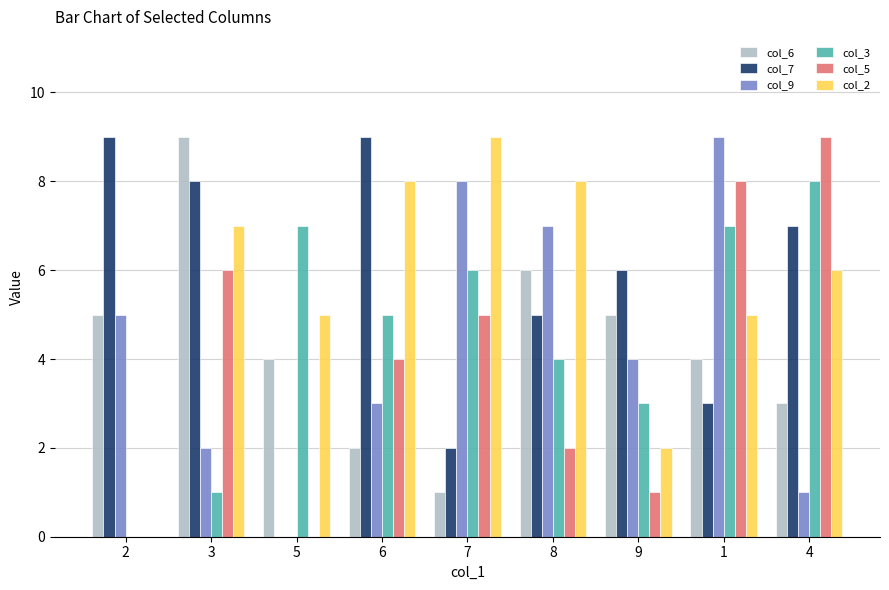

The col_5 series shows 9 at 4. True or false?

True